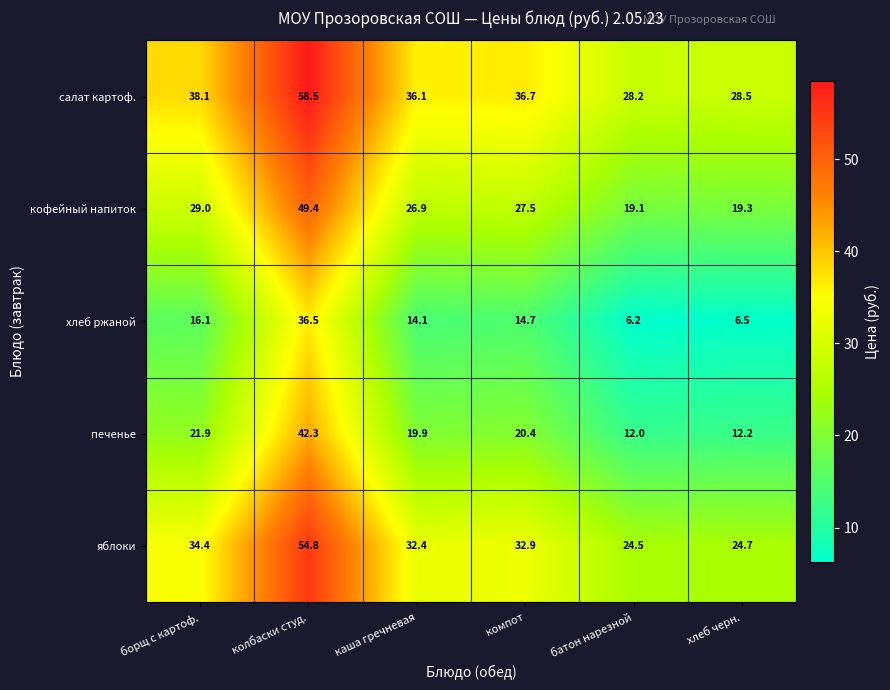

What is the average value of the хлеб ржаной series?

15.7